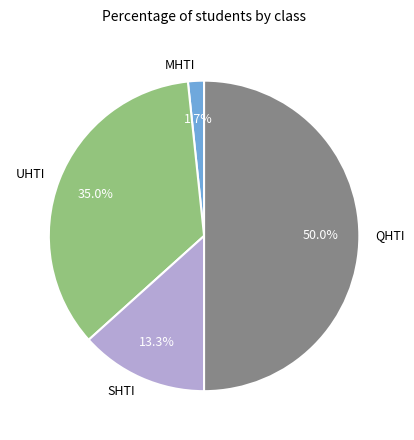

Which has a higher value, SHTI or QHTI?

QHTI